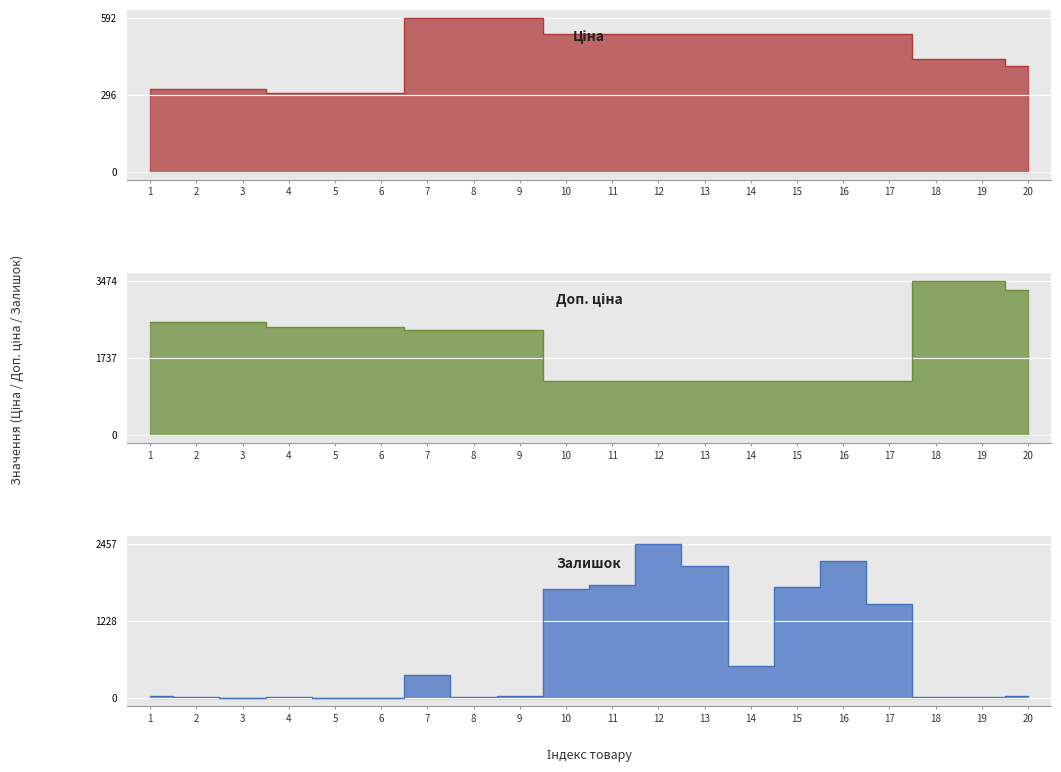

At which category does the chart reach its minimum across all series?

3